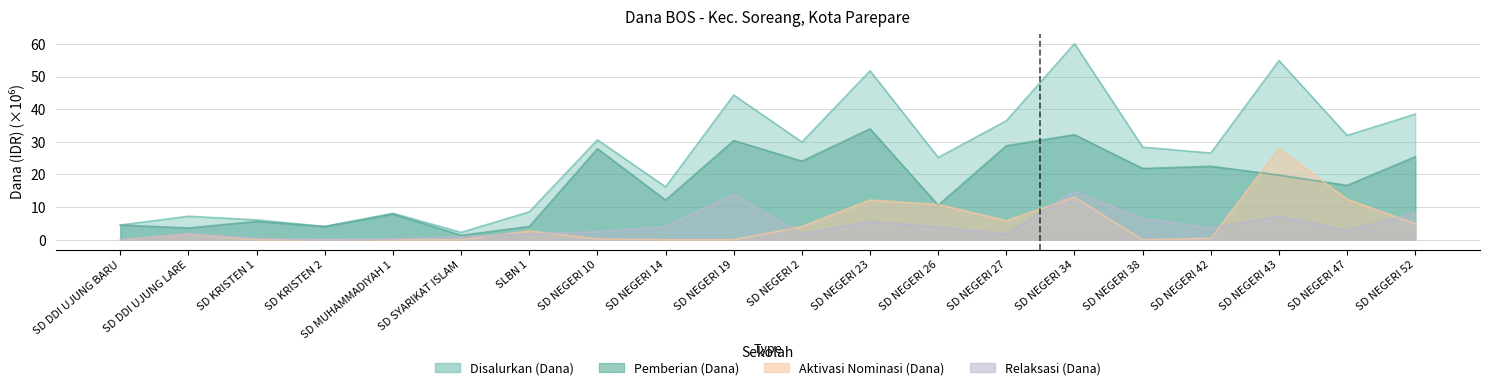

What is the total value across all series at SD KRISTEN 1?

12.2